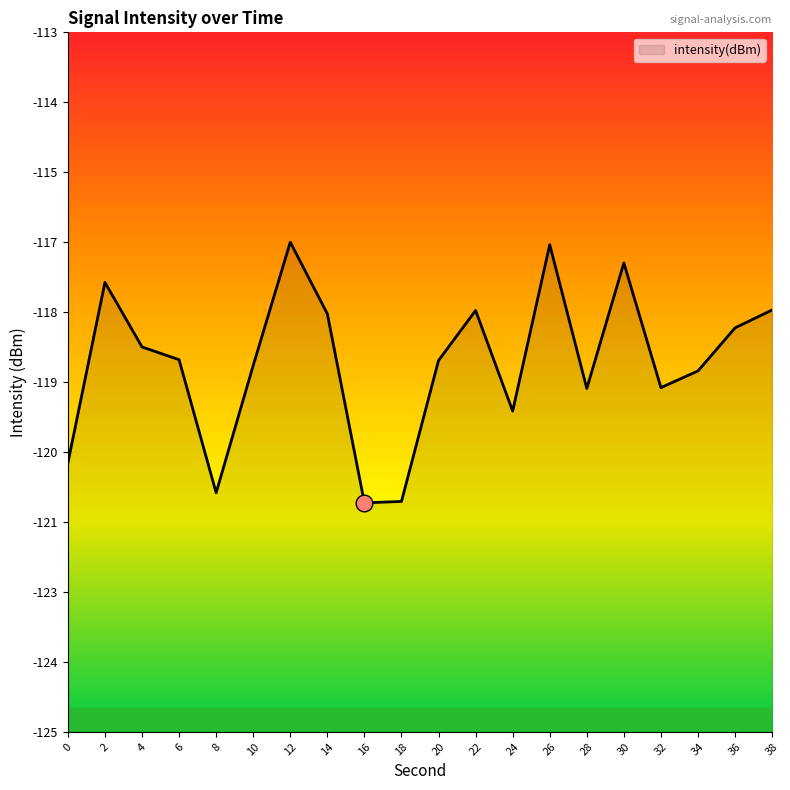

Which label corresponds to the largest value in the chart?

12